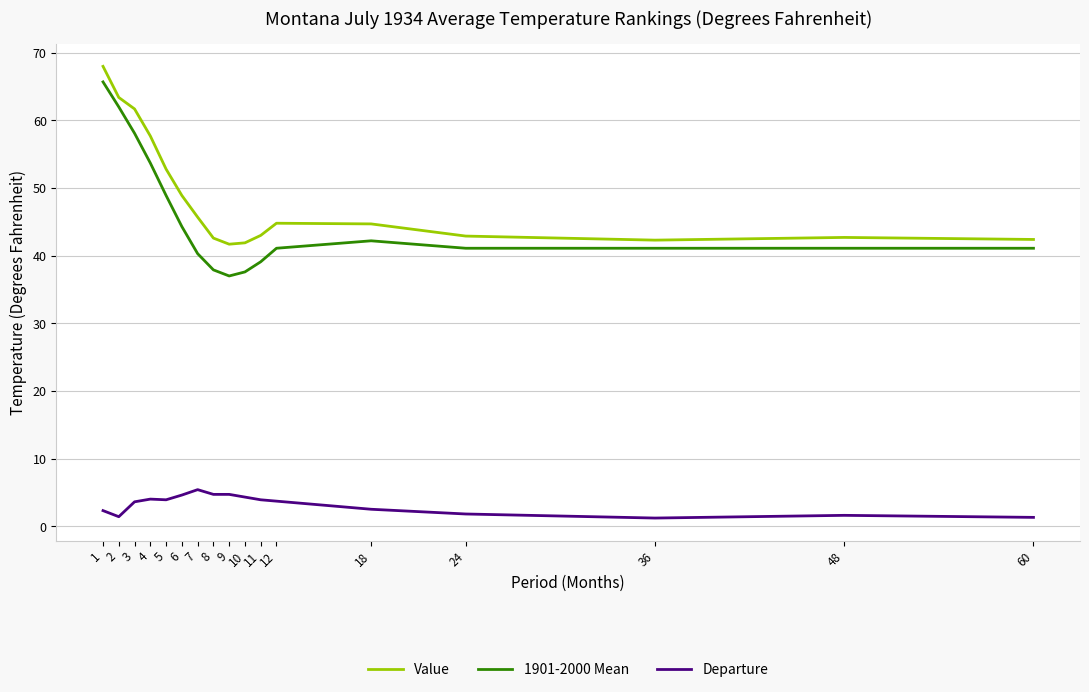

What is the spread (max minus min) of values at 9?

37.0